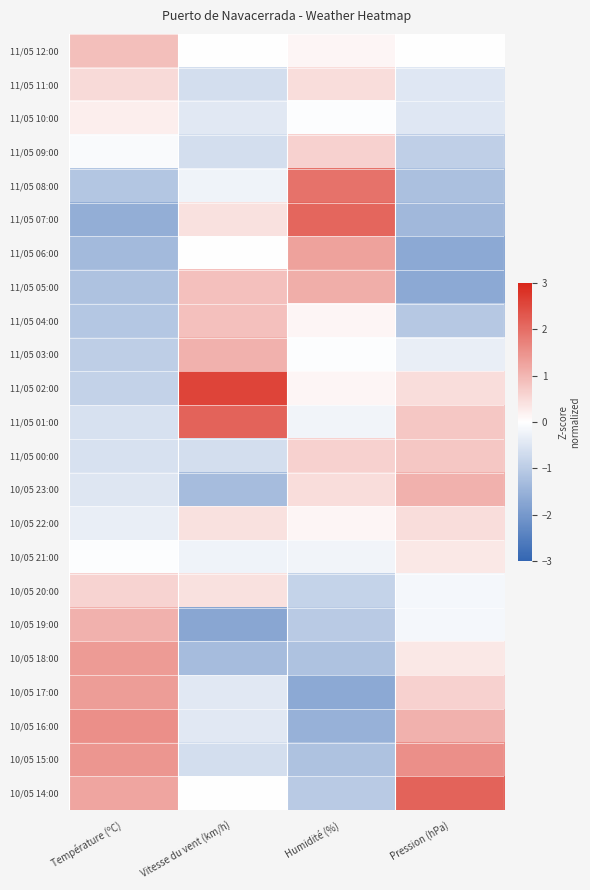

Reading left to right, list all the values displayed in this chart.

11/05 12:00: Température (ºC)=0.9	Vitesse du vent (km/h)=-0.0	Humidité (%)=0.1	Pression (hPa)=0.0
11/05 11:00: Température (ºC)=0.5	Vitesse du vent (km/h)=-0.7	Humidité (%)=0.4	Pression (hPa)=-0.5
11/05 10:00: Température (ºC)=0.2	Vitesse du vent (km/h)=-0.4	Humidité (%)=-0.0	Pression (hPa)=-0.5
11/05 09:00: Température (ºC)=-0.1	Vitesse du vent (km/h)=-0.7	Humidité (%)=0.6	Pression (hPa)=-0.9
11/05 08:00: Température (ºC)=-1.1	Vitesse du vent (km/h)=-0.2	Humidité (%)=1.9	Pression (hPa)=-1.2
11/05 07:00: Température (ºC)=-1.6	Vitesse du vent (km/h)=0.4	Humidité (%)=2.1	Pression (hPa)=-1.4
11/05 06:00: Température (ºC)=-1.3	Vitesse du vent (km/h)=-0.0	Humidité (%)=1.3	Pression (hPa)=-1.7
11/05 05:00: Température (ºC)=-1.2	Vitesse du vent (km/h)=0.8	Humidité (%)=1.1	Pression (hPa)=-1.7
11/05 04:00: Température (ºC)=-1.1	Vitesse du vent (km/h)=0.8	Humidité (%)=0.1	Pression (hPa)=-1.1
11/05 03:00: Température (ºC)=-0.9	Vitesse du vent (km/h)=1.1	Humidité (%)=-0.0	Pression (hPa)=-0.3
11/05 02:00: Température (ºC)=-0.9	Vitesse du vent (km/h)=2.6	Humidité (%)=0.1	Pression (hPa)=0.5
11/05 01:00: Température (ºC)=-0.6	Vitesse du vent (km/h)=2.1	Humidité (%)=-0.2	Pression (hPa)=0.8
11/05 00:00: Température (ºC)=-0.6	Vitesse du vent (km/h)=-0.7	Humidité (%)=0.6	Pression (hPa)=0.8
10/05 23:00: Température (ºC)=-0.5	Vitesse du vent (km/h)=-1.3	Humidité (%)=0.4	Pression (hPa)=1.1
10/05 22:00: Température (ºC)=-0.3	Vitesse du vent (km/h)=0.4	Humidité (%)=0.1	Pression (hPa)=0.5
10/05 21:00: Température (ºC)=-0.0	Vitesse du vent (km/h)=-0.2	Humidité (%)=-0.2	Pression (hPa)=0.3
10/05 20:00: Température (ºC)=0.6	Vitesse du vent (km/h)=0.4	Humidité (%)=-0.9	Pression (hPa)=-0.2
10/05 19:00: Température (ºC)=1.1	Vitesse du vent (km/h)=-1.7	Humidité (%)=-1.0	Pression (hPa)=-0.2
10/05 18:00: Température (ºC)=1.4	Vitesse du vent (km/h)=-1.3	Humidité (%)=-1.2	Pression (hPa)=0.3
10/05 17:00: Température (ºC)=1.3	Vitesse du vent (km/h)=-0.4	Humidité (%)=-1.7	Pression (hPa)=0.6
10/05 16:00: Température (ºC)=1.5	Vitesse du vent (km/h)=-0.4	Humidité (%)=-1.5	Pression (hPa)=1.1
10/05 15:00: Température (ºC)=1.4	Vitesse du vent (km/h)=-0.7	Humidité (%)=-1.2	Pression (hPa)=1.5
10/05 14:00: Température (ºC)=1.2	Vitesse du vent (km/h)=-0.0	Humidité (%)=-1.0	Pression (hPa)=2.1